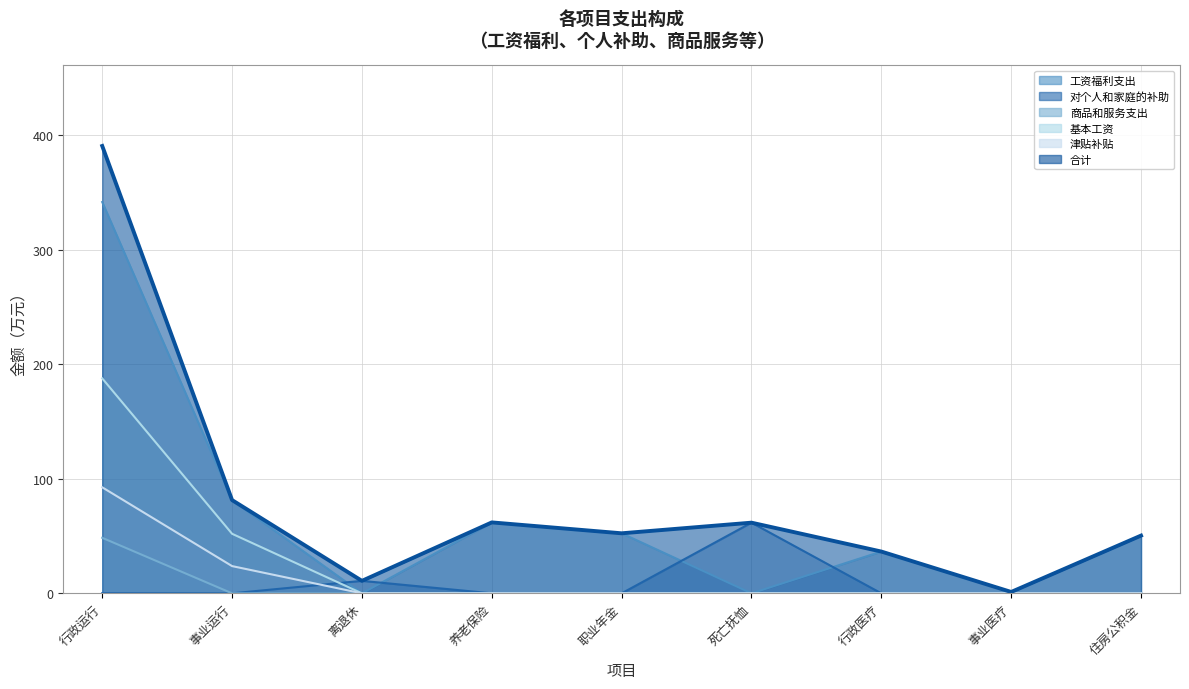

Reading right to left, what are all the values shown in this chart?

工资福利支出: 50.4	1.2	36.5	0.0	52.4	61.9	0.0	81.4	341.5
对个人和家庭的补助: 0.0	0.0	0.0	61.7	0.0	0.0	10.9	0.0	0.1
商品和服务支出: 0.0	0.0	0.0	0.0	0.0	0.0	0.0	0.0	48.5
基本工资: 0.0	0.0	0.0	0.0	0.0	0.0	0.0	52.0	187.6
津贴补贴: 0.0	0.0	0.0	0.0	0.0	0.0	0.0	23.8	92.5
合计: 50.4	1.2	36.5	61.7	52.4	61.9	10.9	81.4	390.5